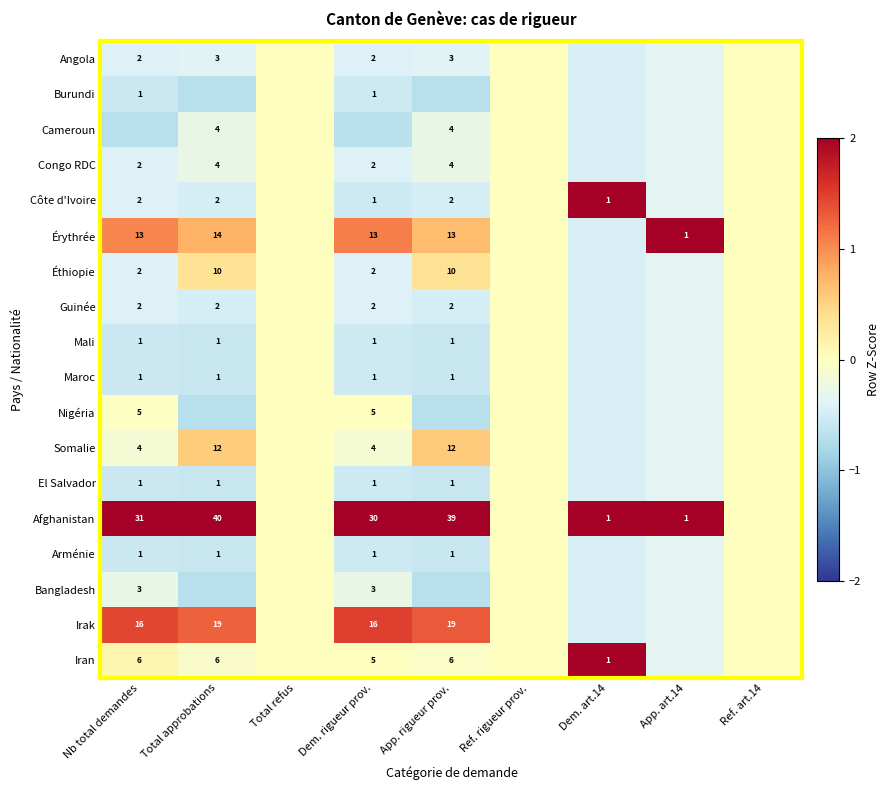

How many data points in Bangladesh are less than 0?

6